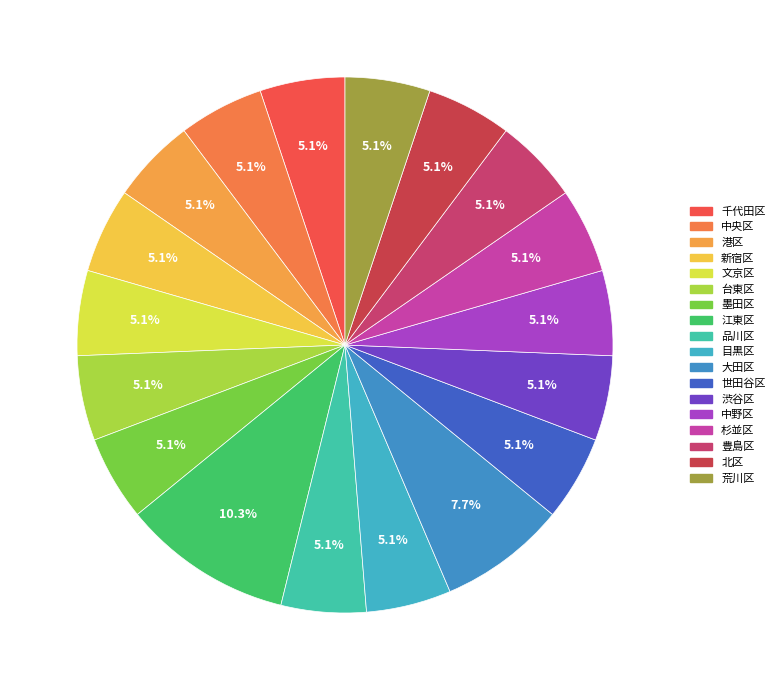

Count the number of slices in the pie.

18